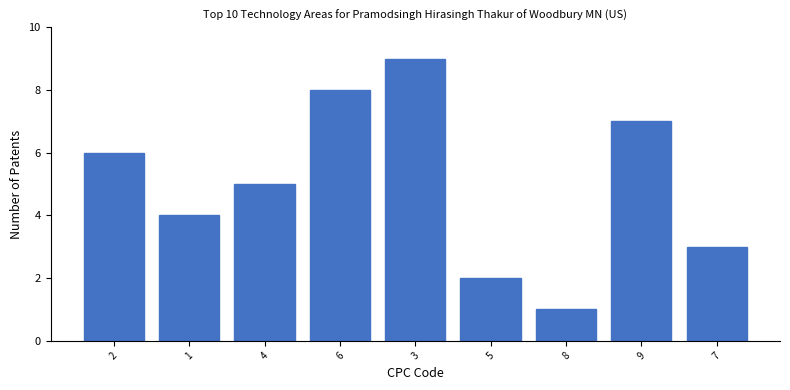

List the labels in order of value, smallest first.

8, 5, 7, 1, 4, 2, 9, 6, 3